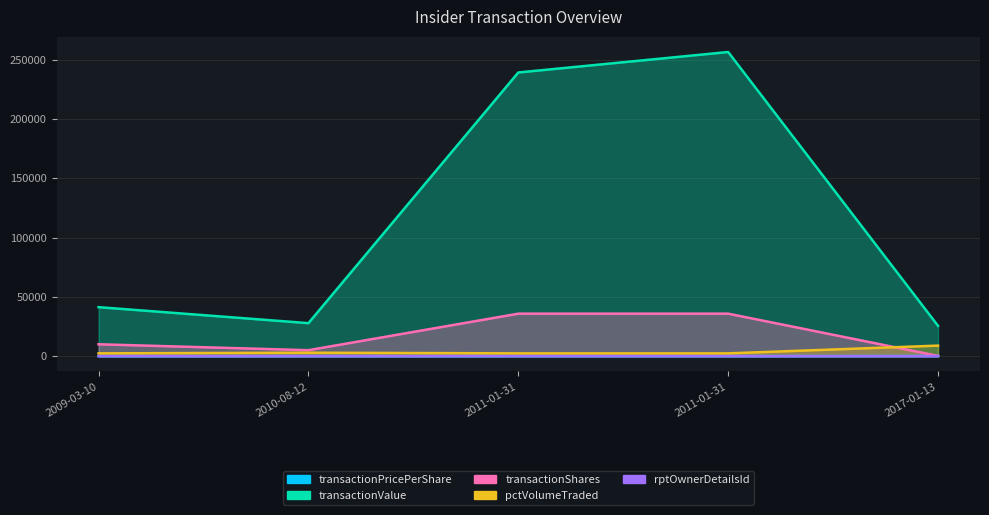

True or false: transactionValue and rptOwnerDetailsId intersect in this chart.

False